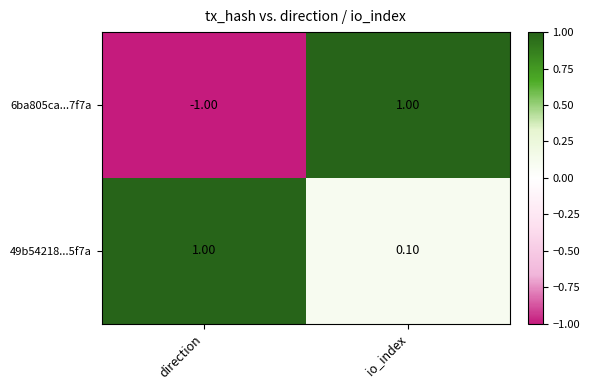

How many values in the 49b54218...5f7a series are below 1?

1